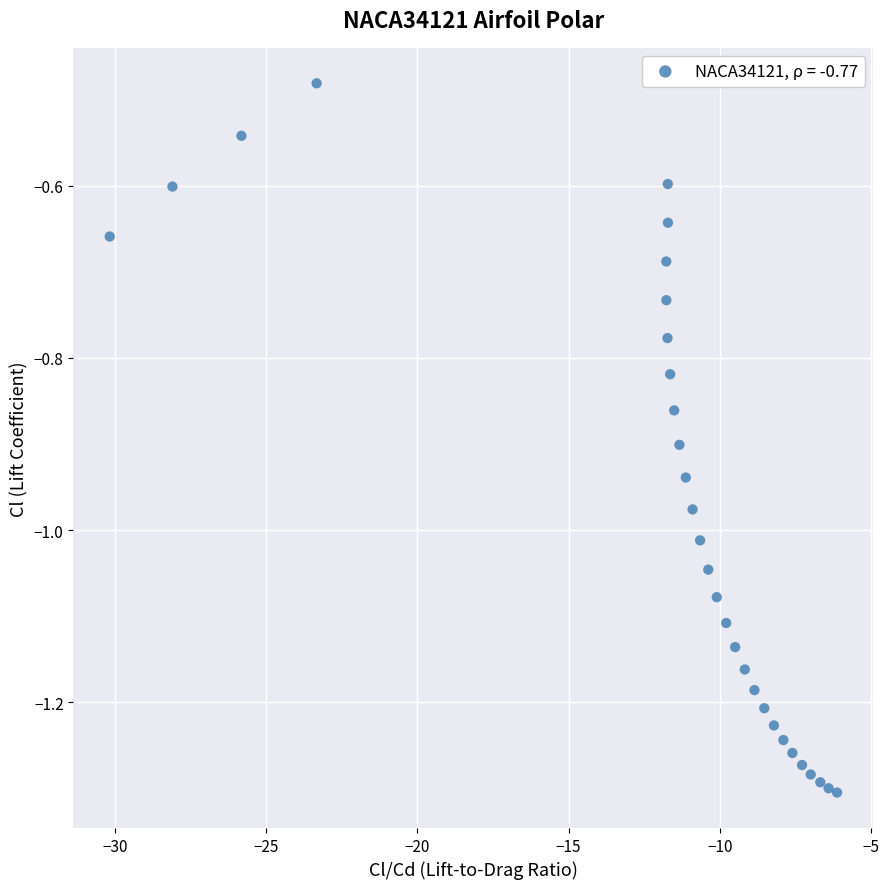

What is the range of Y values (max minus min)?

0.8